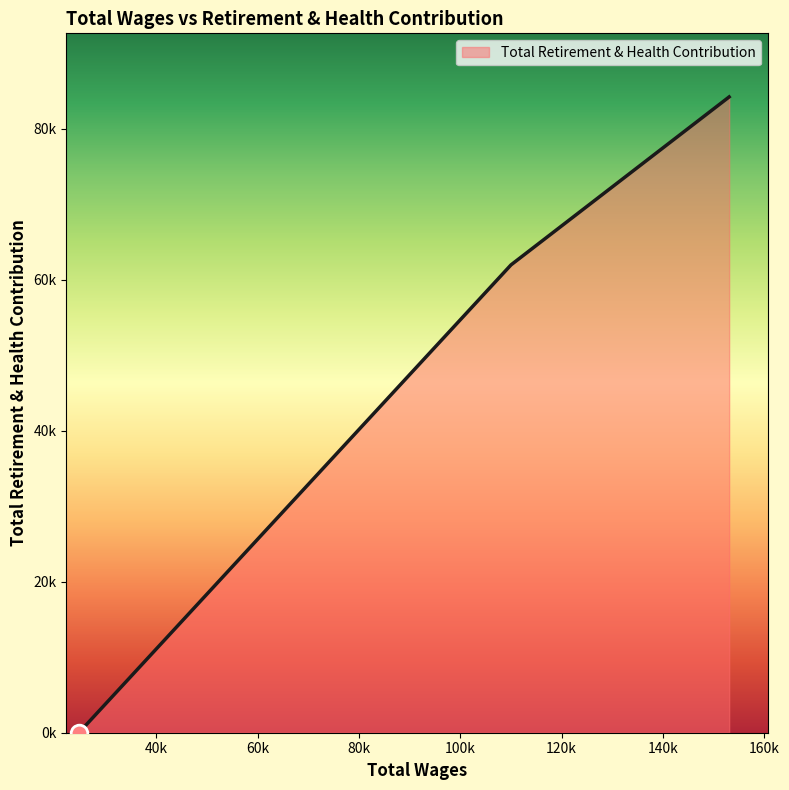

Does the chart display data point markers on the line(s)?

No